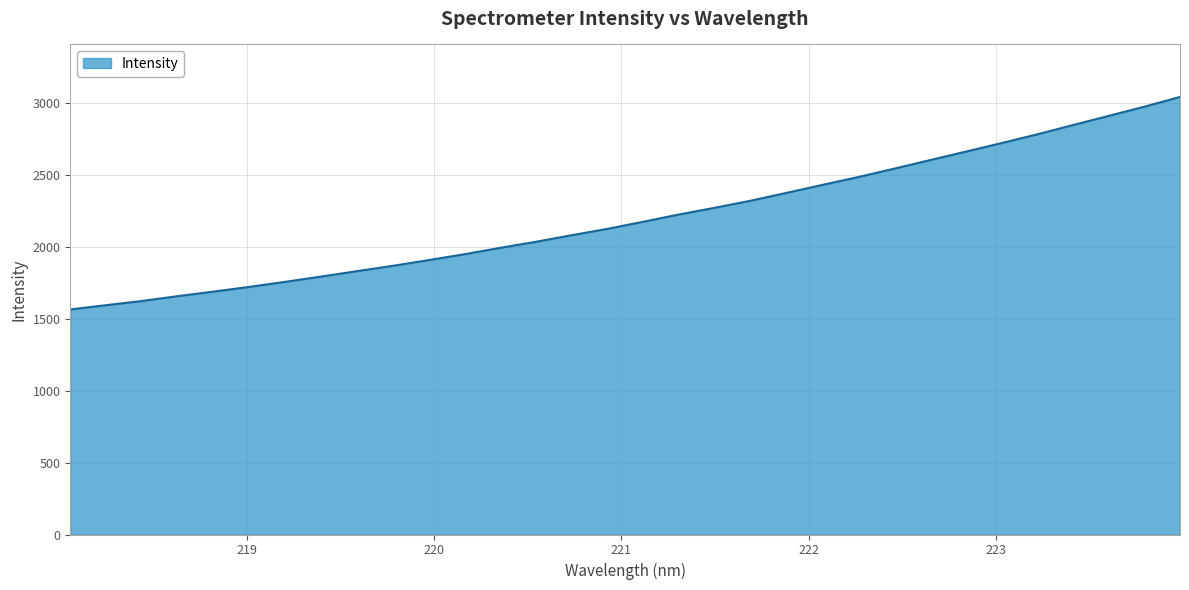

What is the difference between the maximum and minimum values?

1478.2